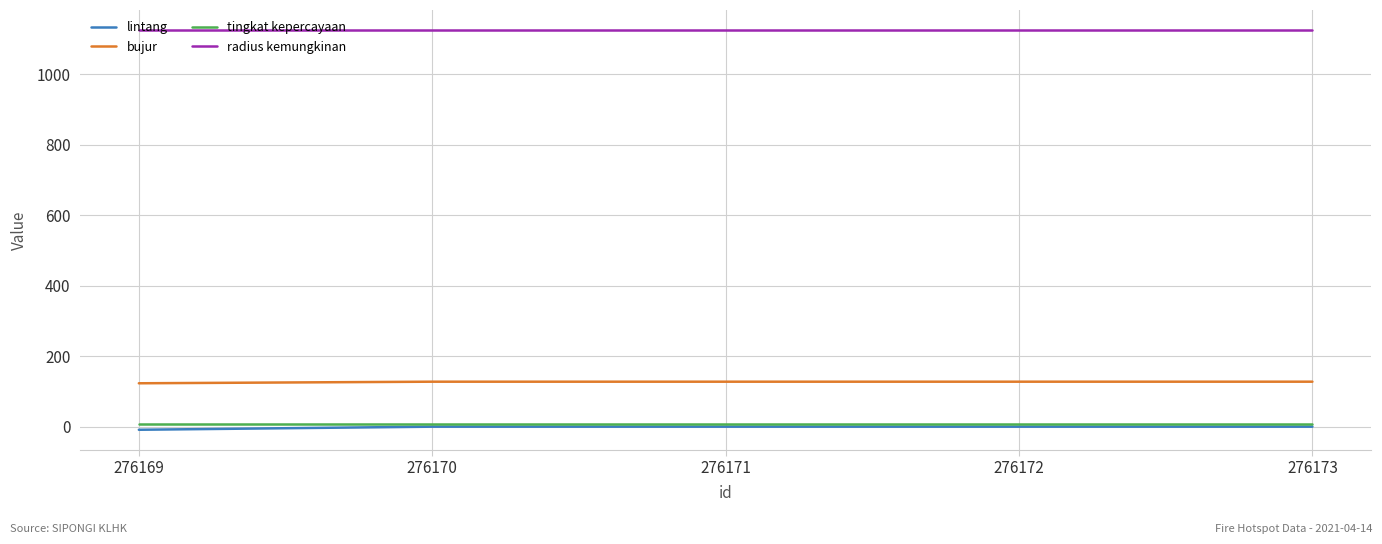

What is the highest value of the lintang series?

0.5